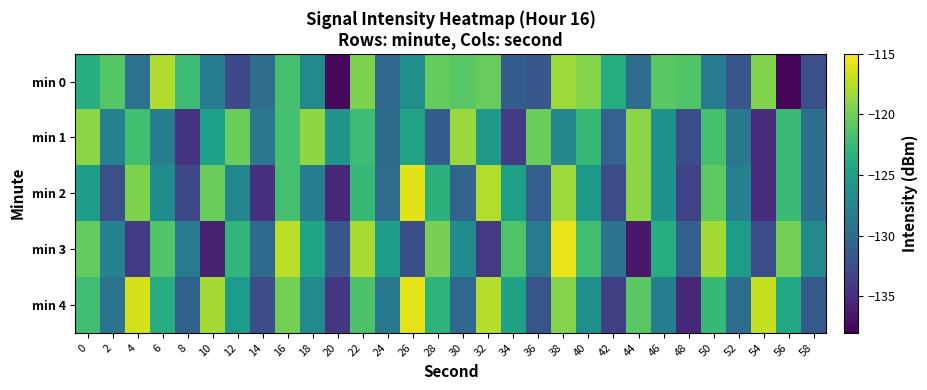

At which category is the sum across all series the highest?

38